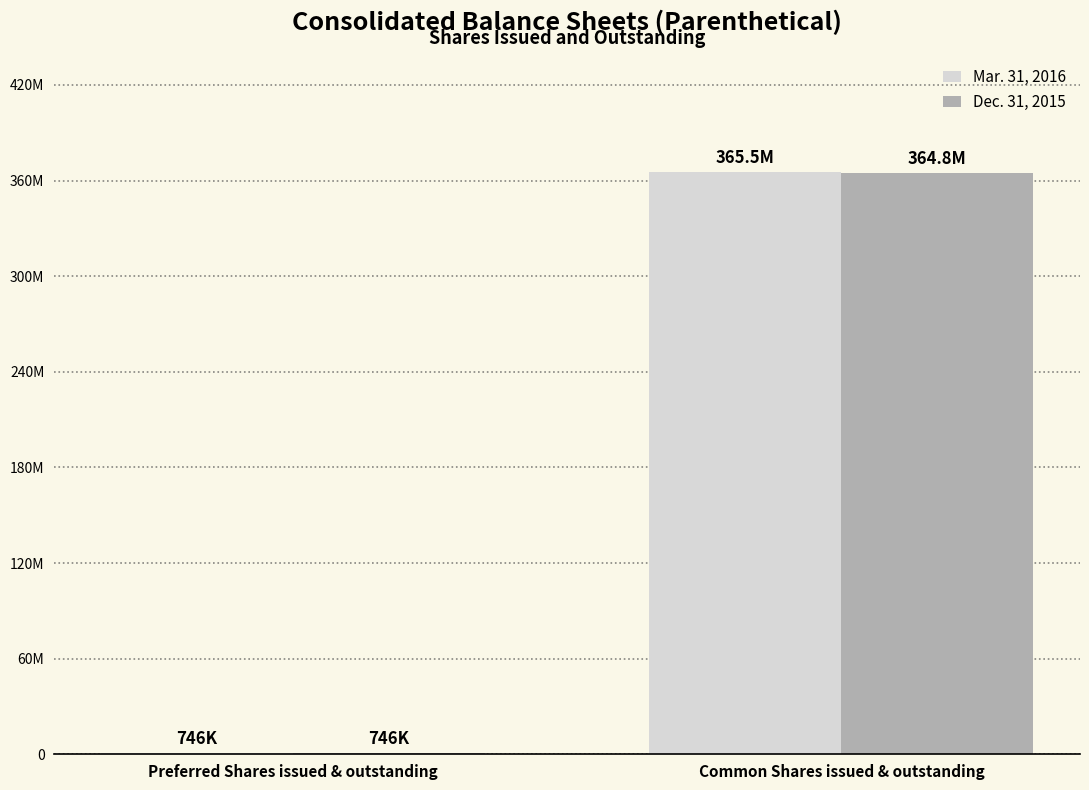

What are all the series names shown in the legend?

Mar. 31, 2016, Dec. 31, 2015